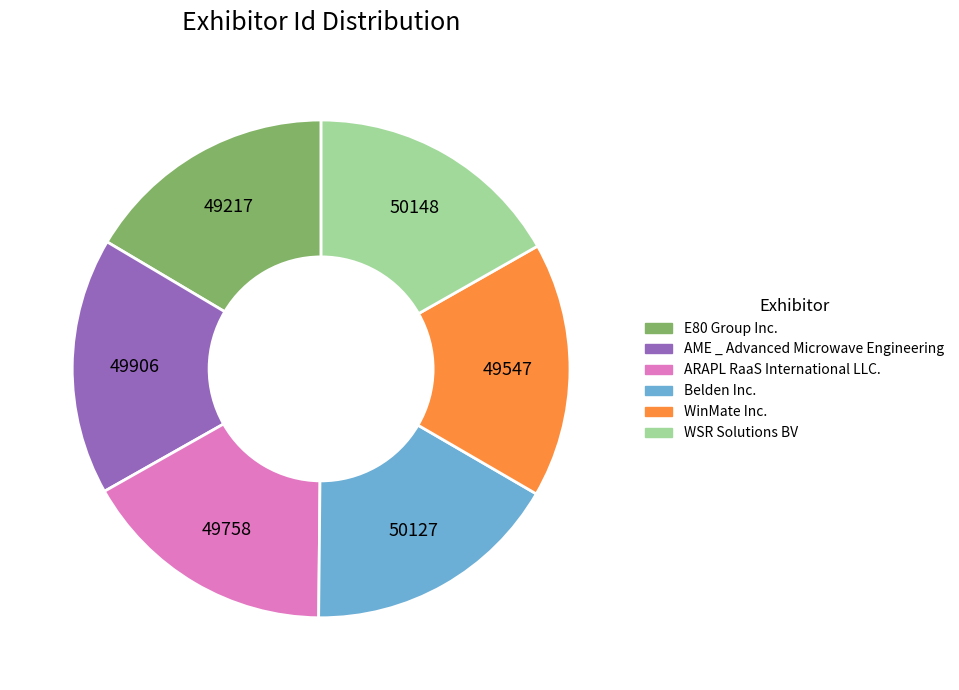

What is the ratio of the value at WSR Solutions BV to the value at Belden Inc.?

1.0